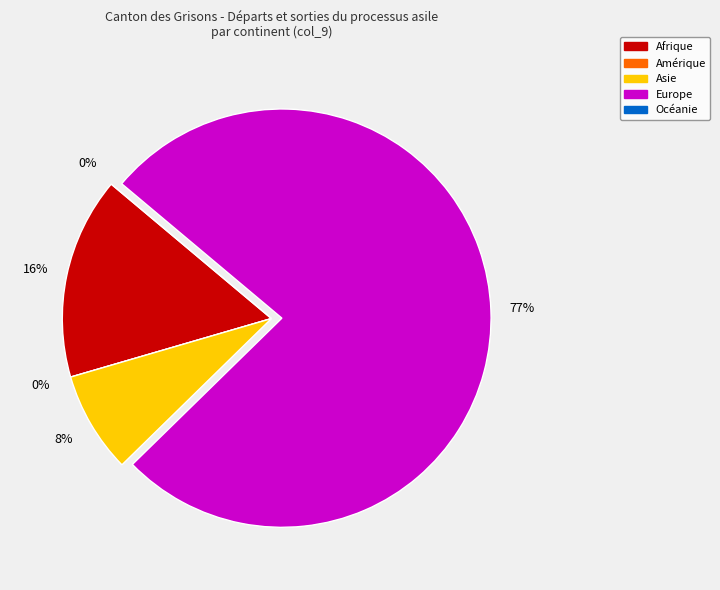

The Amérique slice represents 1% of the pie. True or false?

False